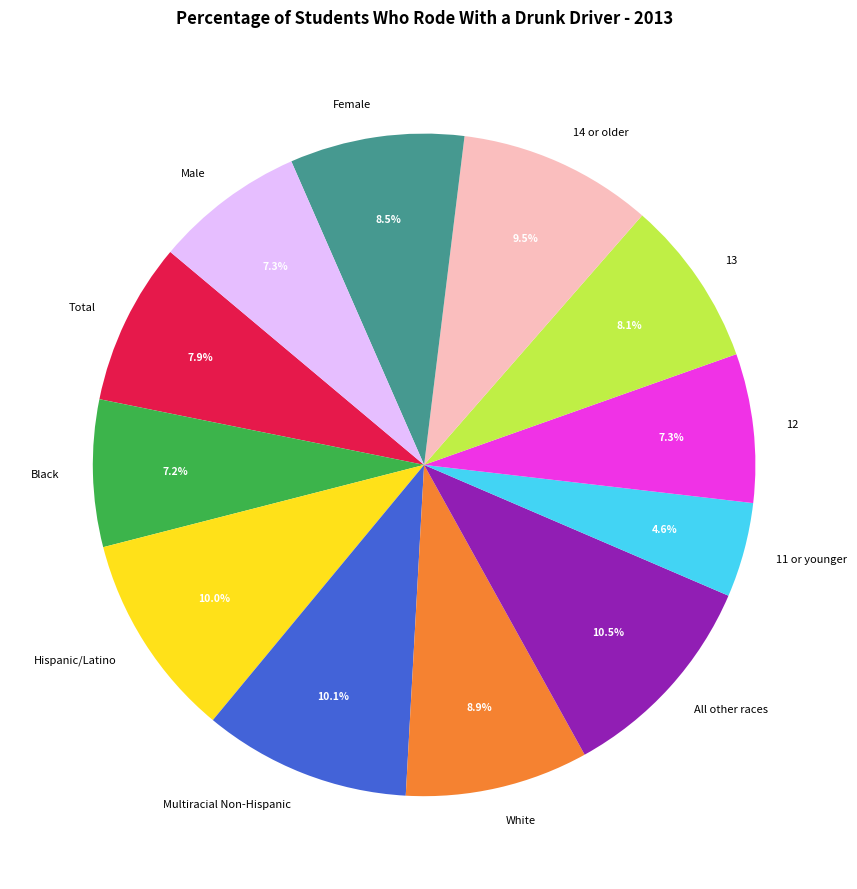

Does All other races represent more than half of the total?

No